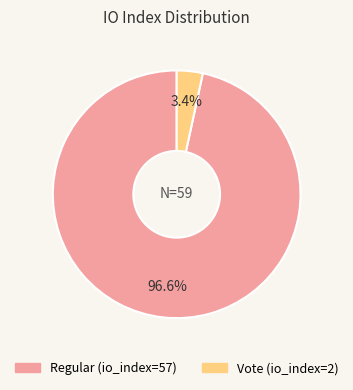

Is there a majority slice in this chart?

Yes